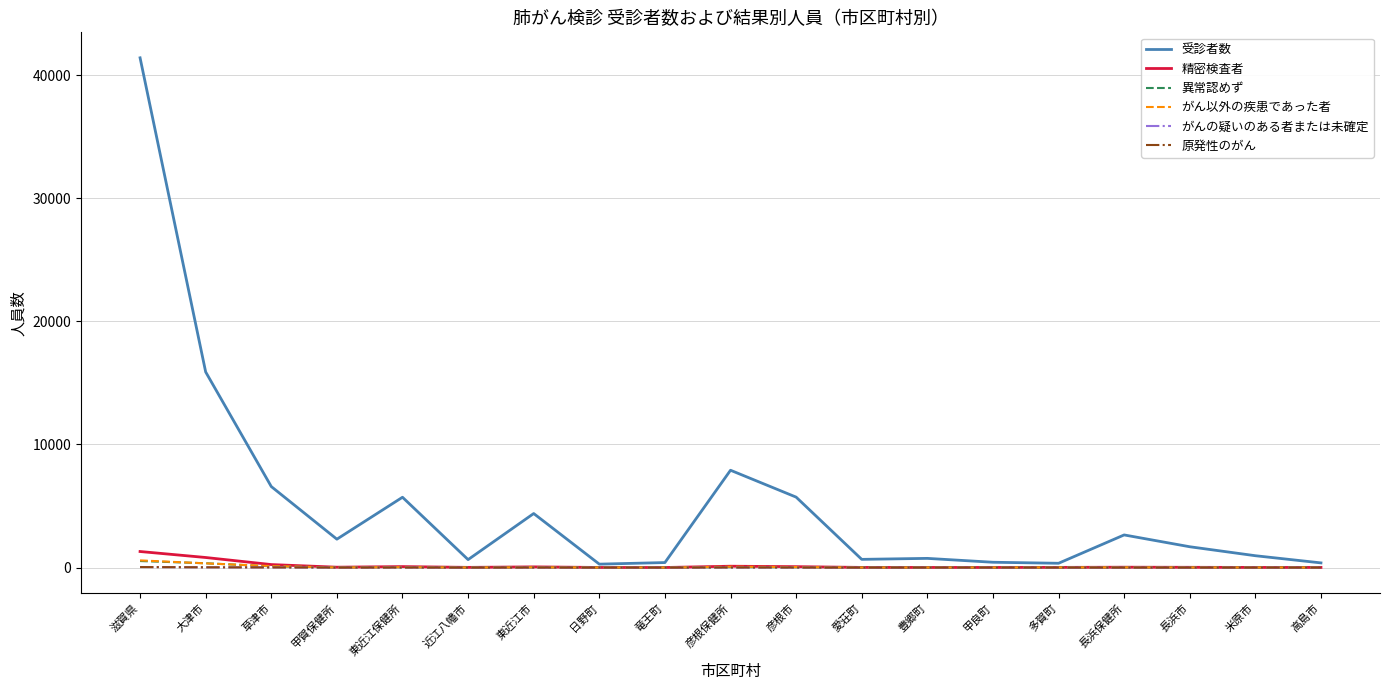

The 原発性のがん series shows 0 at 愛荘町. True or false?

True